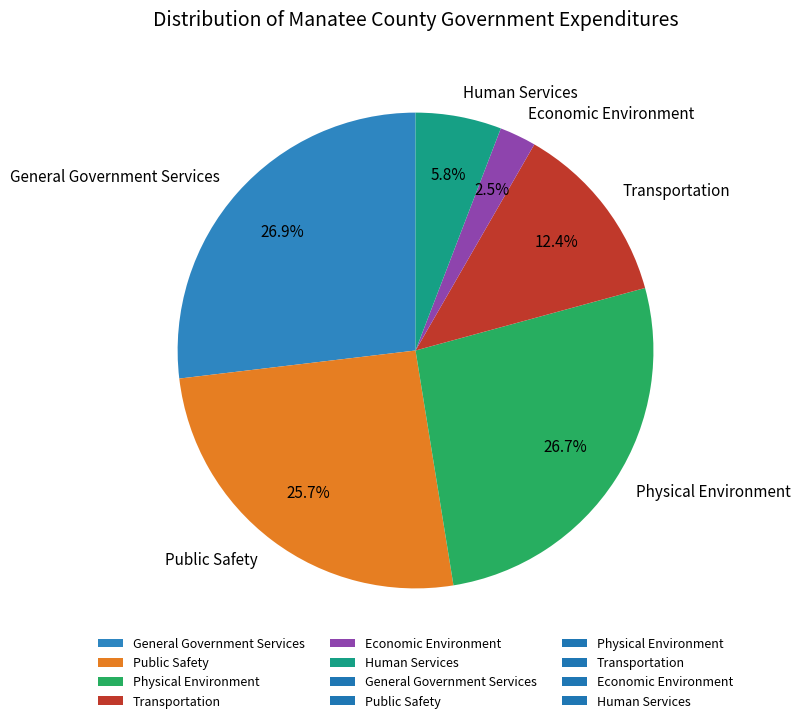

Is Human Services the majority of the pie?

No